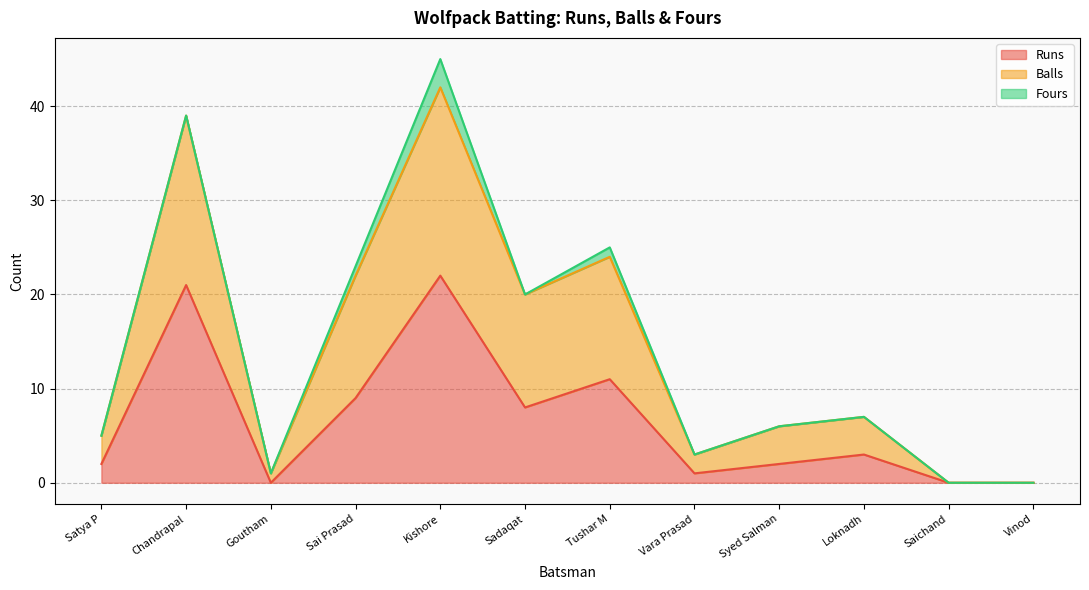

The value of Runs at Loknadh is 3. True or false?

True